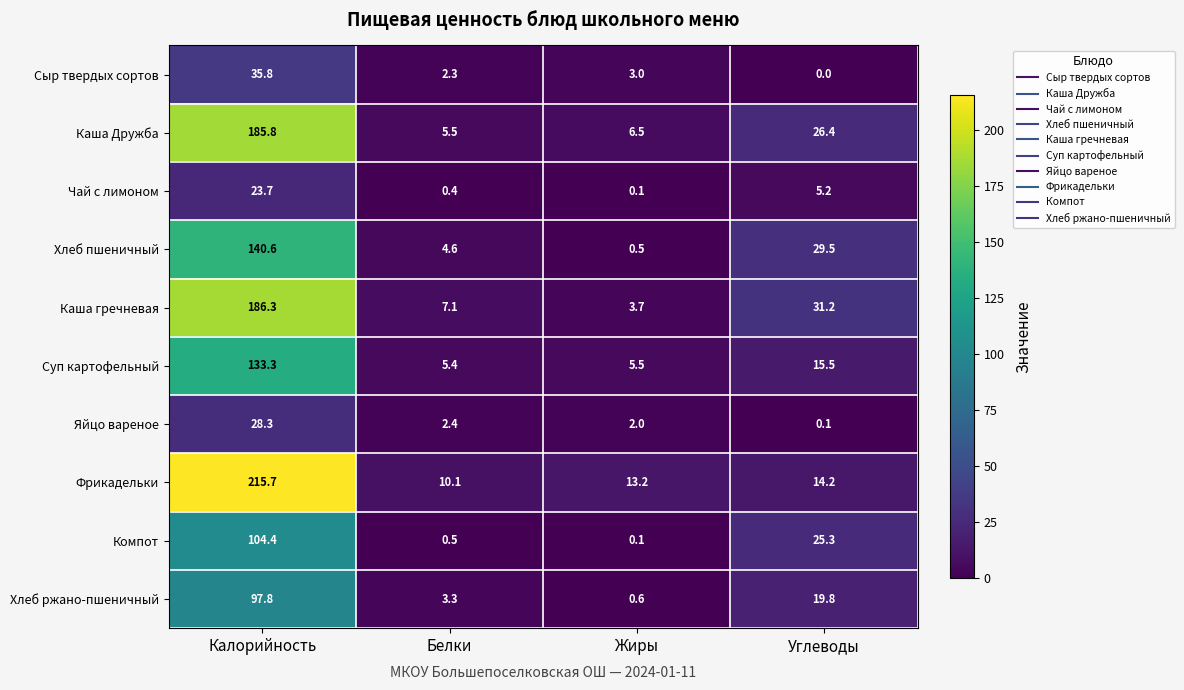

Rank the categories by Чай с лимоном value from highest to lowest.

Калорийность, Углеводы, Белки, Жиры